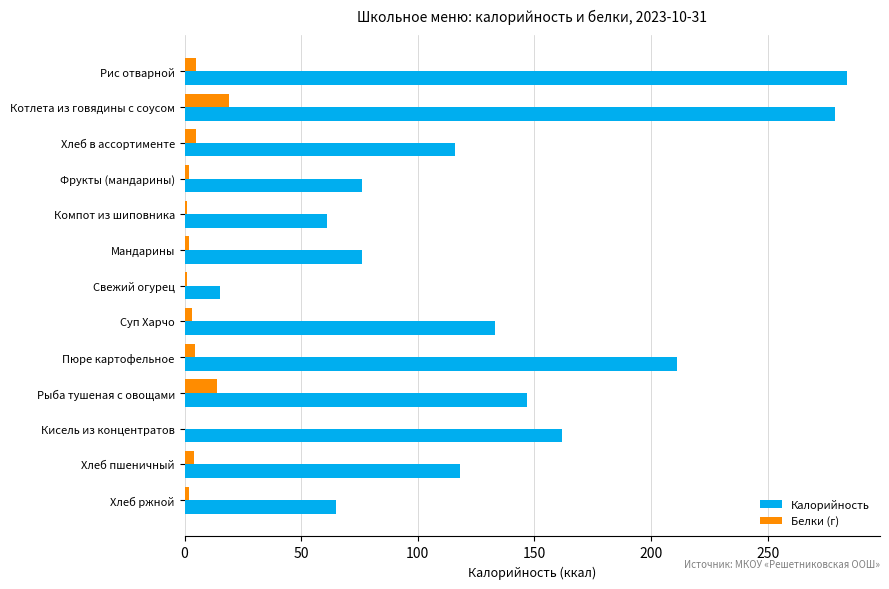

What is the average value of the Белки (г) series?

4.8